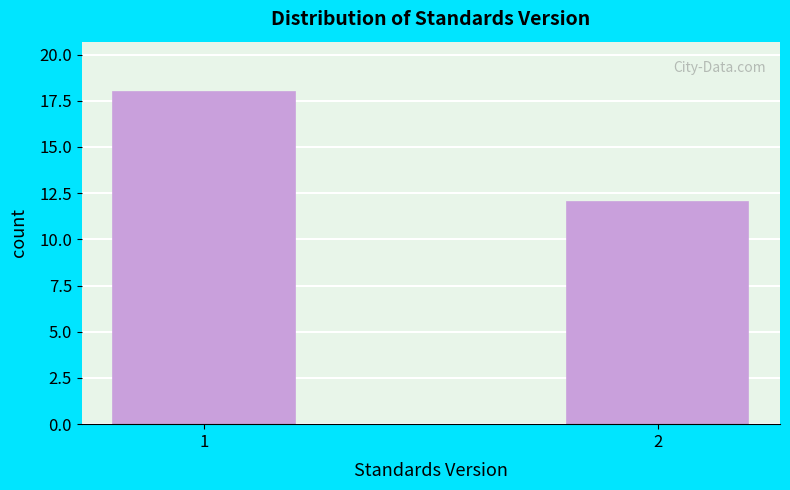

Reading left to right, list all the values displayed in this chart.

1=18	2=12